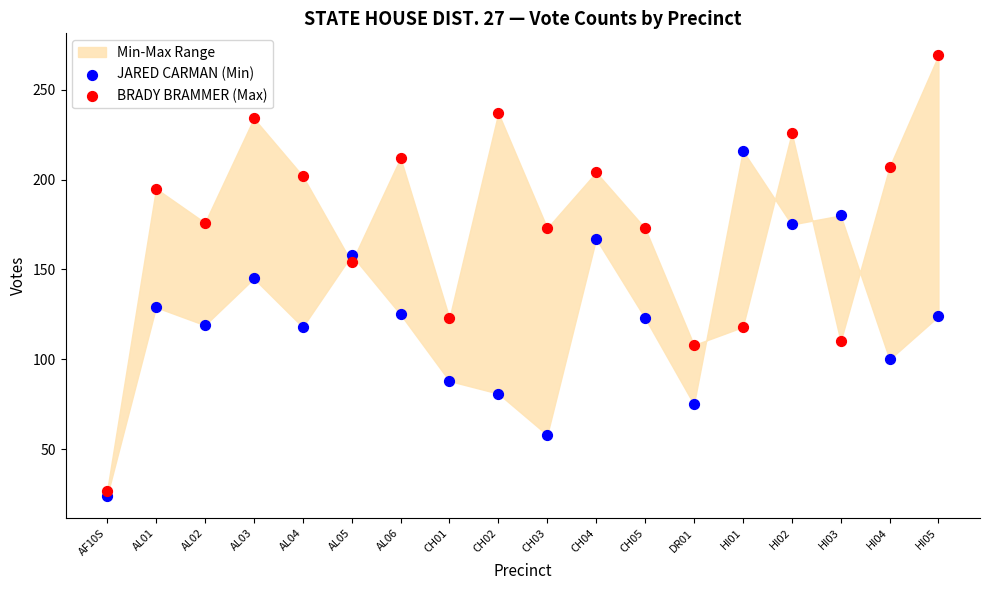

Which series has the largest Y range (max minus min)?

BRADY BRAMMER (Max)